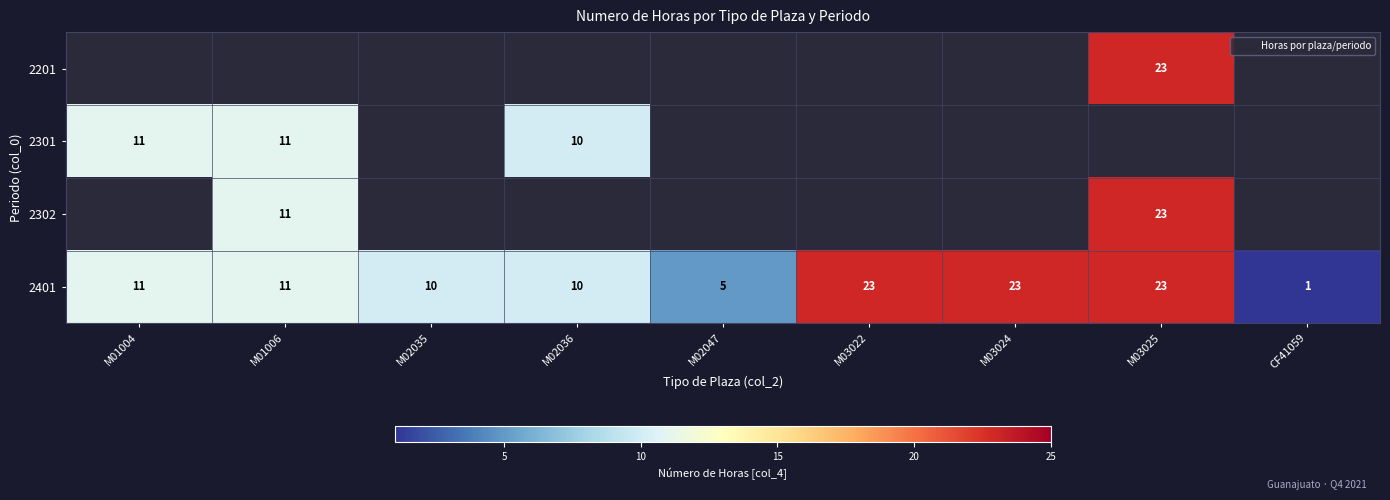

What is the minimum value for 2401?

1.0